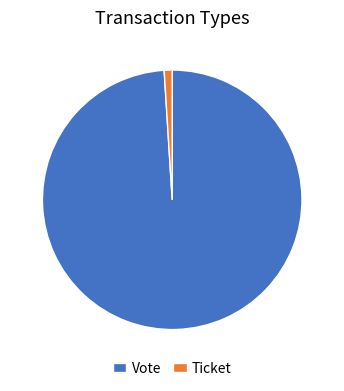

What is the smallest slice in the pie chart?

Ticket